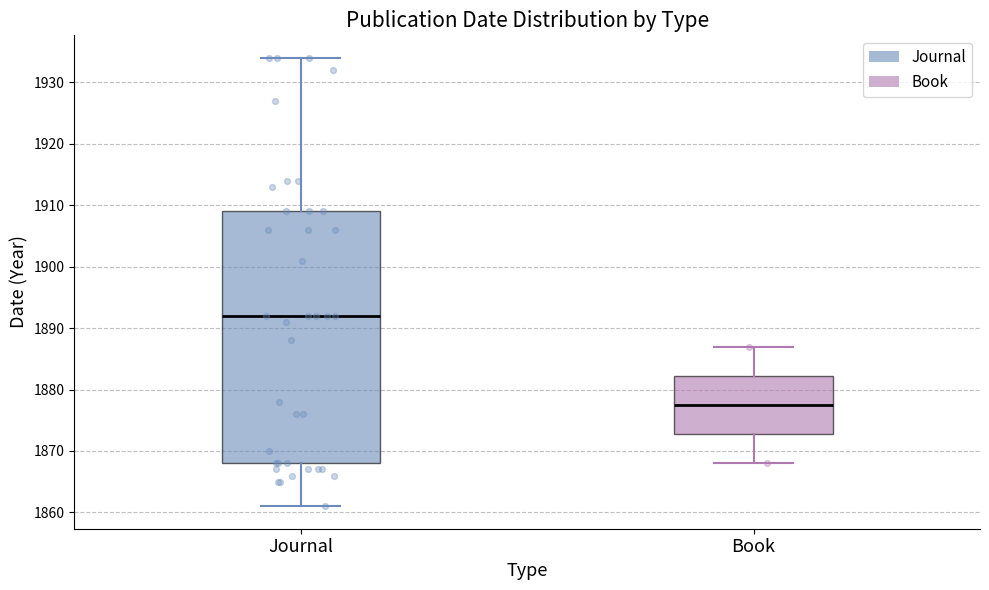

Which box's median line is the lowest?

Book